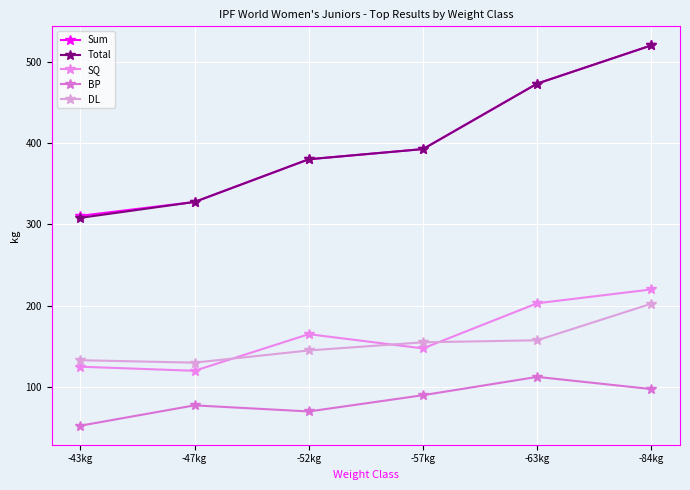

Reading left to right, extract all data points from this chart.

Sum: 310.5	327.5	380.0	392.5	473.0	520.0
Total: 308.0	327.5	380.0	392.5	473.0	520.0
SQ: 125.0	120.0	165.0	147.5	203.0	220.0
BP: 52.5	77.5	70.0	90.0	112.5	97.5
DL: 133.0	130.0	145.0	155.0	157.5	202.5